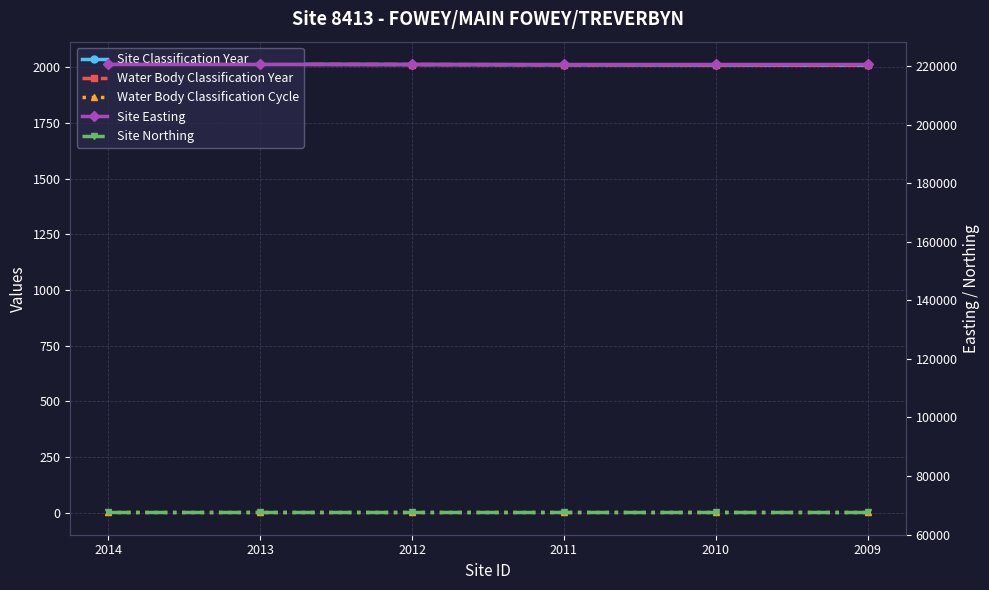

What is the total value across all series at 2011?

292243